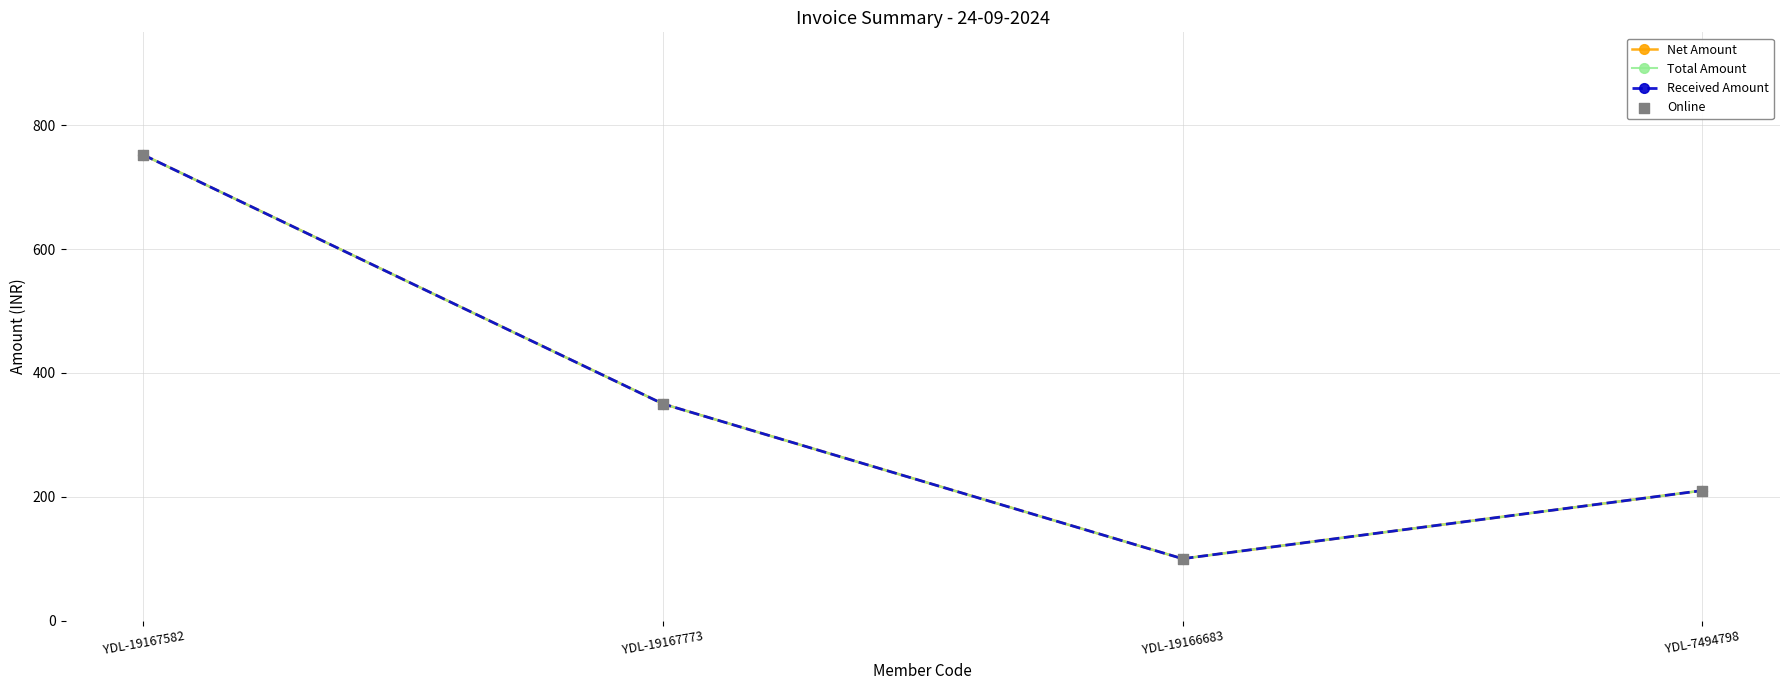

Does the chart have visible grid lines?

Yes